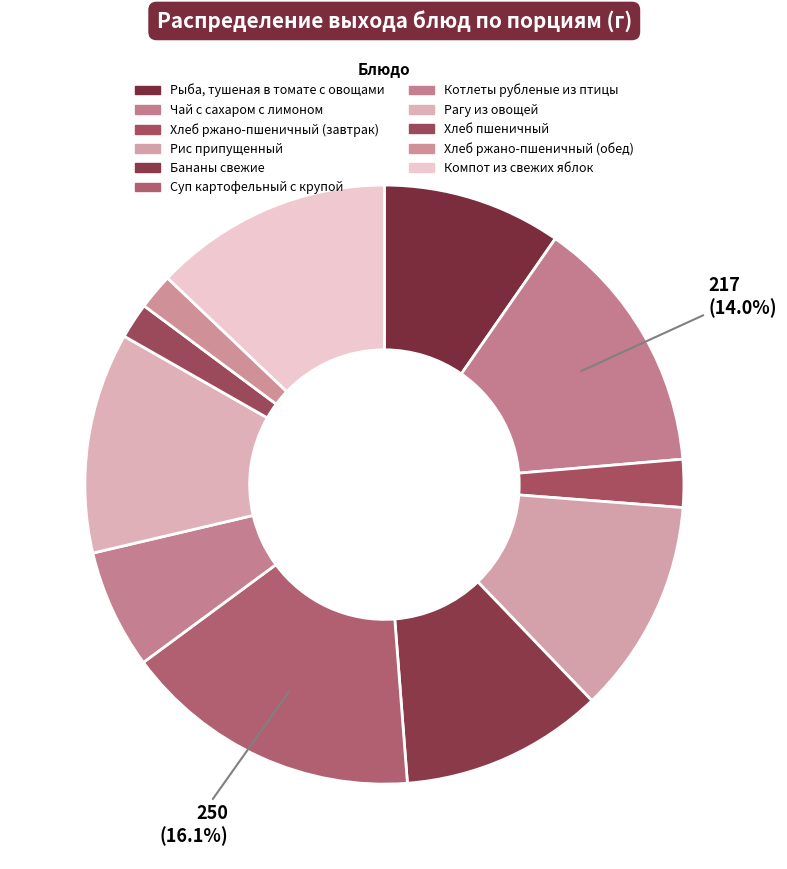

Is the sum of Котлеты рубленые из птицы and Рис припущенный greater than half?

No